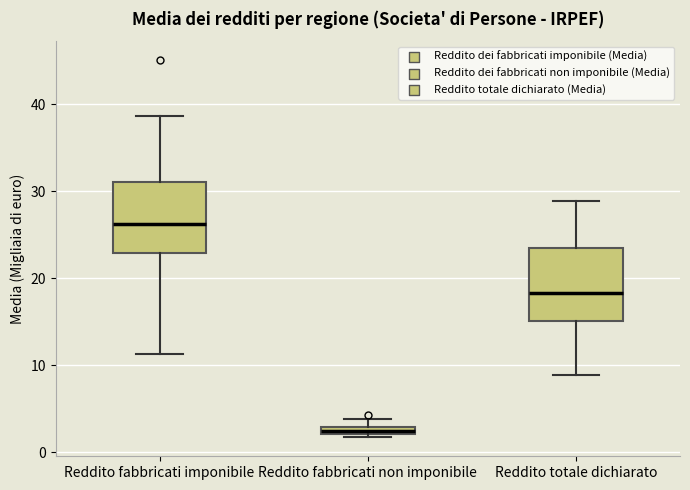

Where is the upper edge of the box for Reddito fabbricati non imponibile on the y-axis? The values are not printed on the chart, so give them approximately, as read against the axis.

3